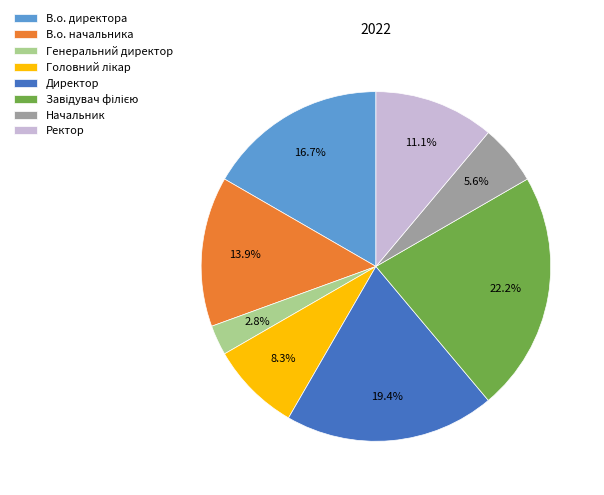

Between Директор and Генеральний директор, which is larger?

Директор